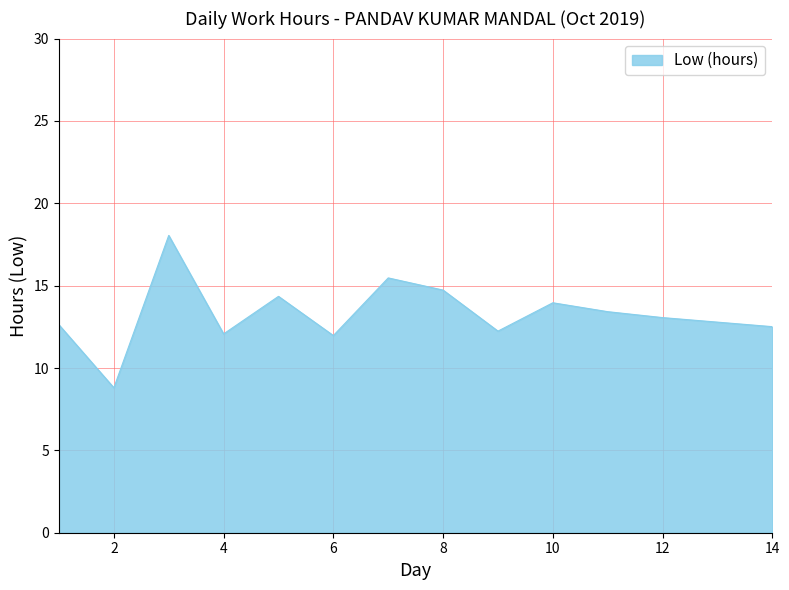

What is the minimum value shown in the chart?

8.8